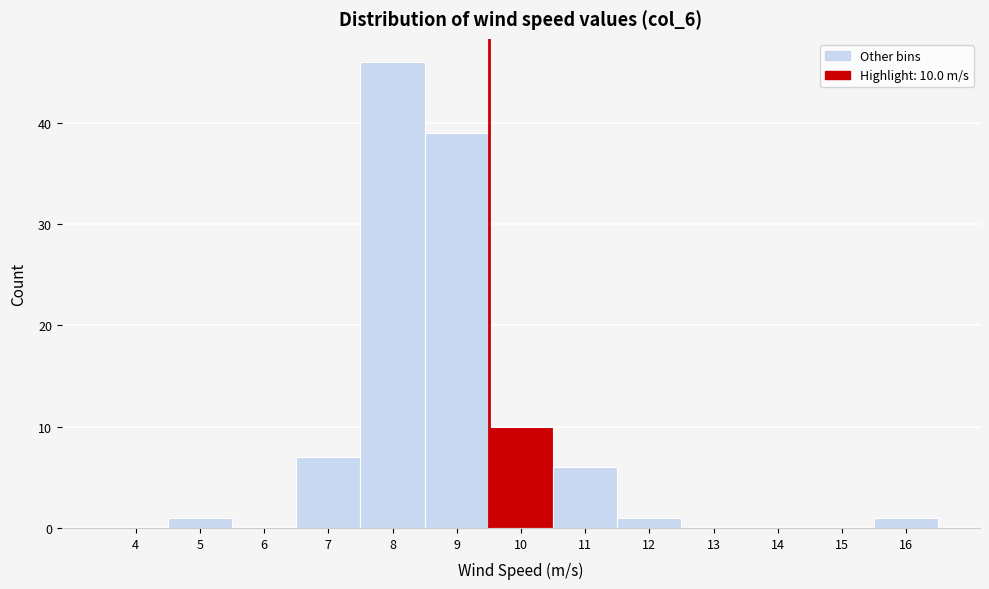

Reading right to left, extract all data points from this chart.

16=1	15=0	14=0	13=0	12=1	11=6	10=10	9=39	8=46	7=7	6=0	5=1	4=0